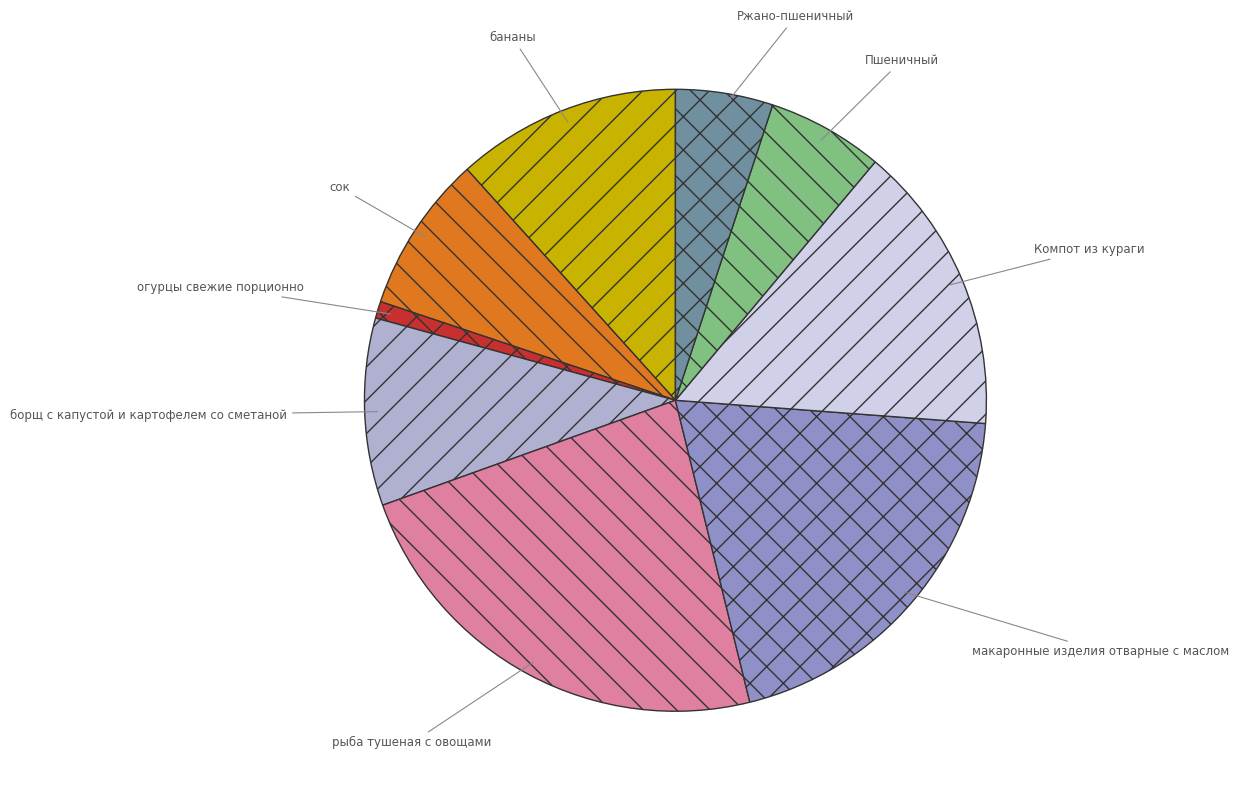

Does any single category account for the majority?

No